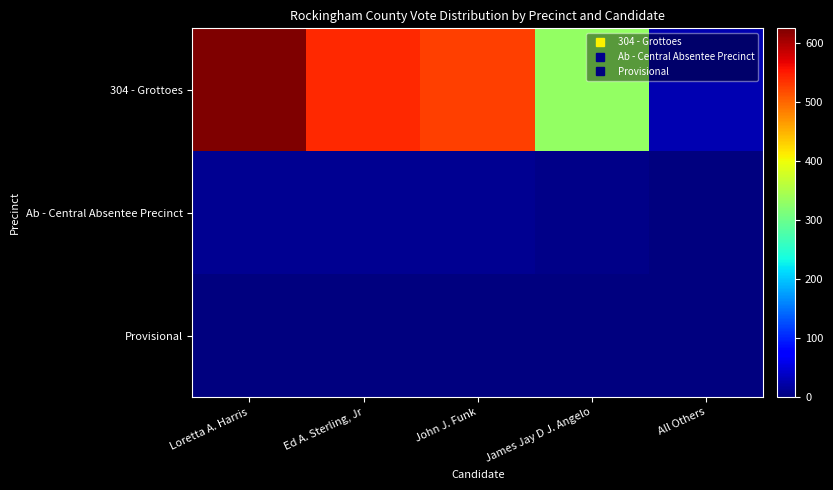

What is the greatest value displayed?

625